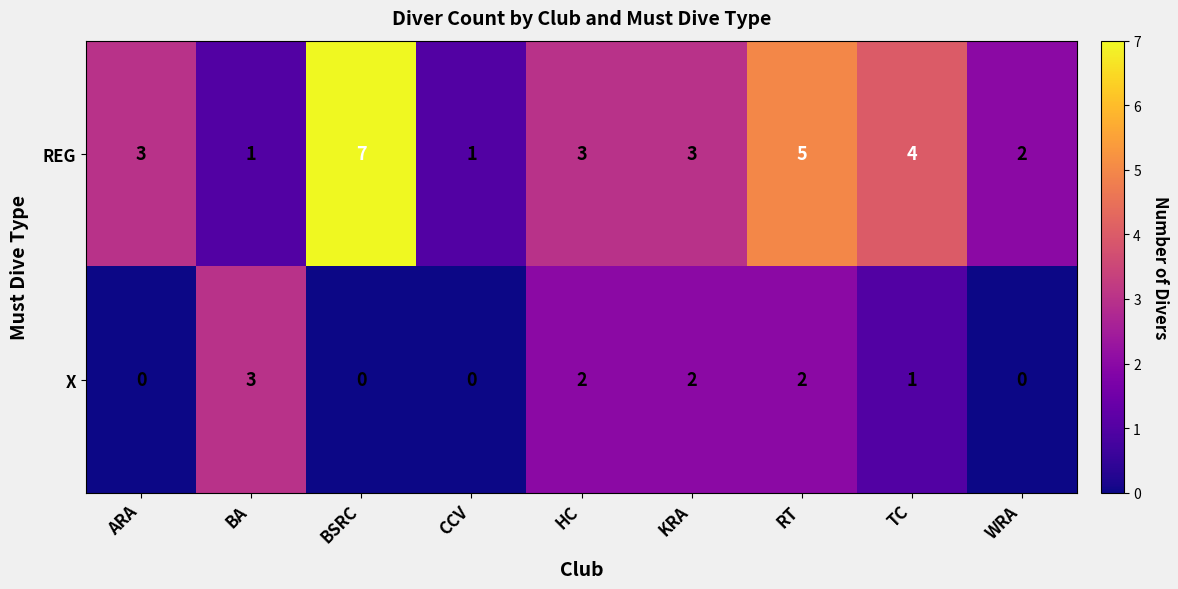

Reading left to right, what are all the values shown in this chart?

REG: ARA=3	BA=1	BSRC=7	CCV=1	HC=3	KRA=3	RT=5	TC=4	WRA=2
X: ARA=0	BA=3	BSRC=0	CCV=0	HC=2	KRA=2	RT=2	TC=1	WRA=0